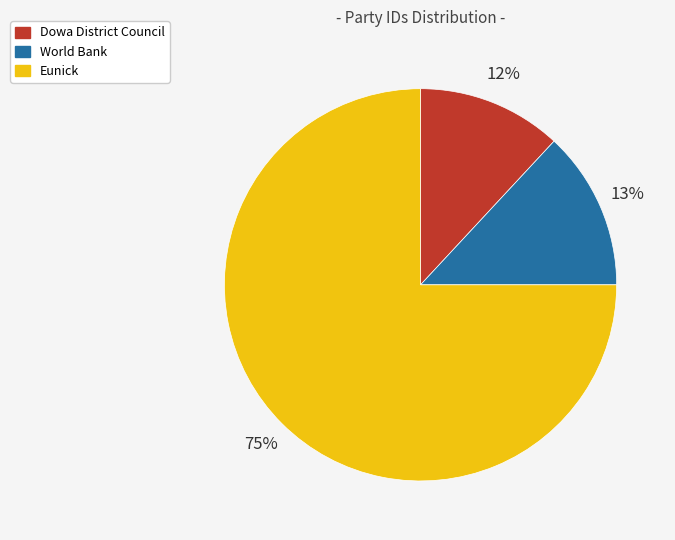

What percentage is the Eunick slice, to the nearest percent?

75%